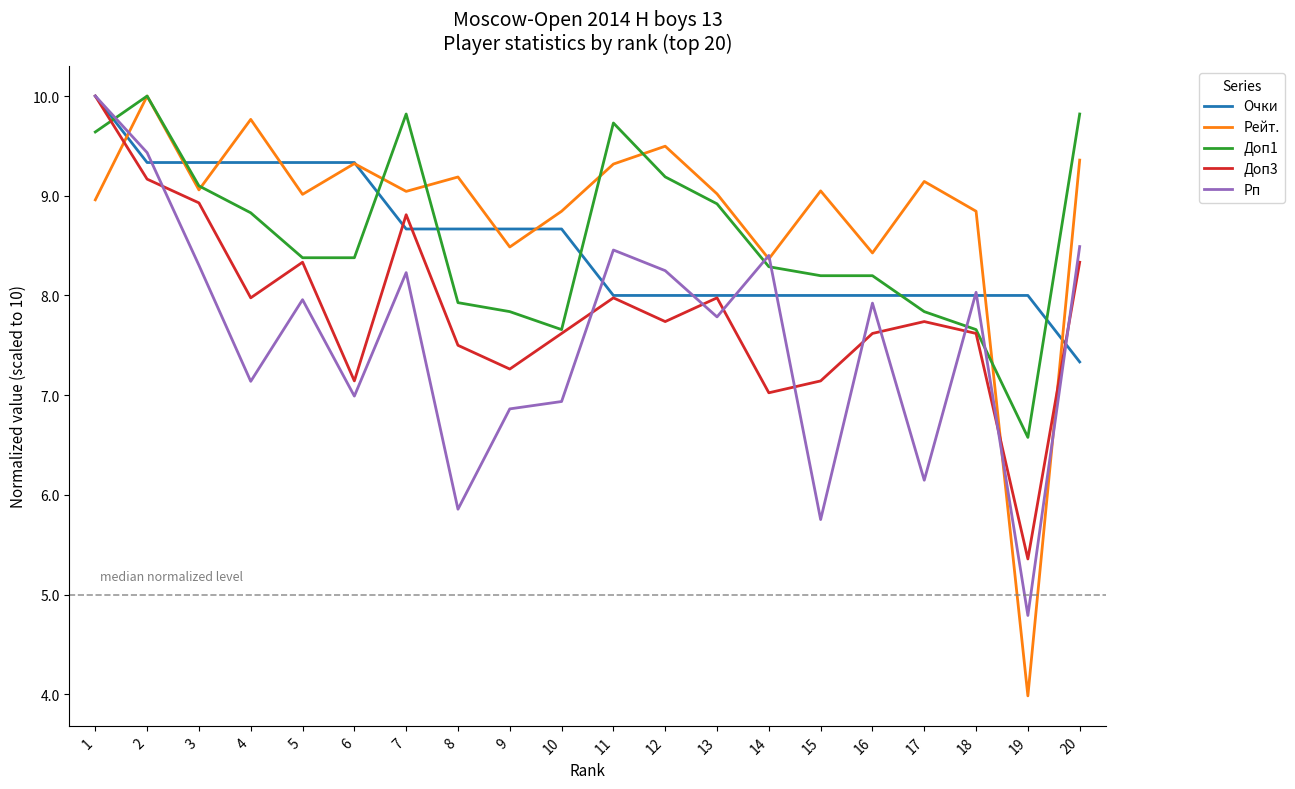

What is the average value of the Доп1 series?

8.6